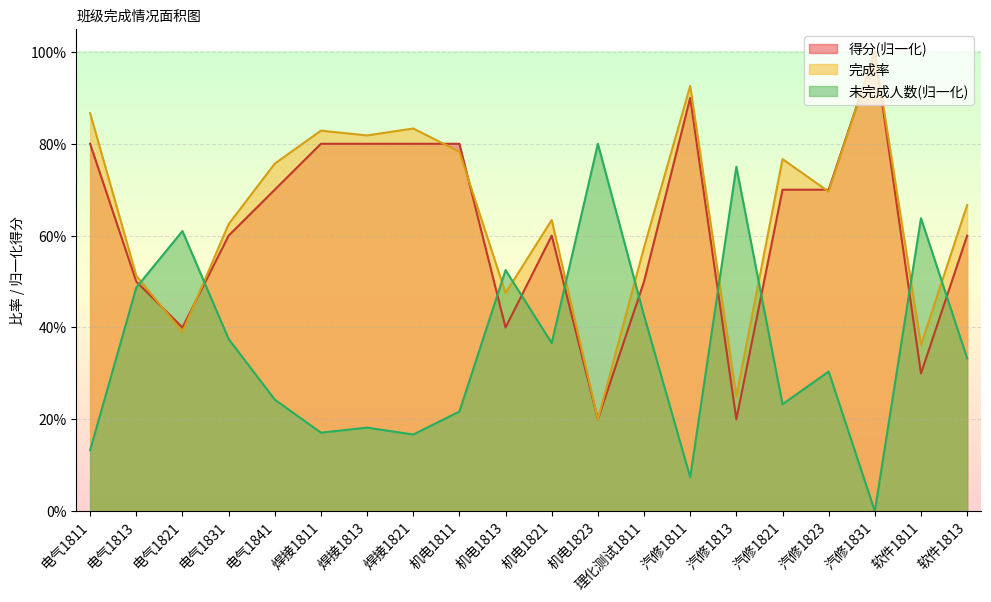

How many distinct data groups are displayed?

3